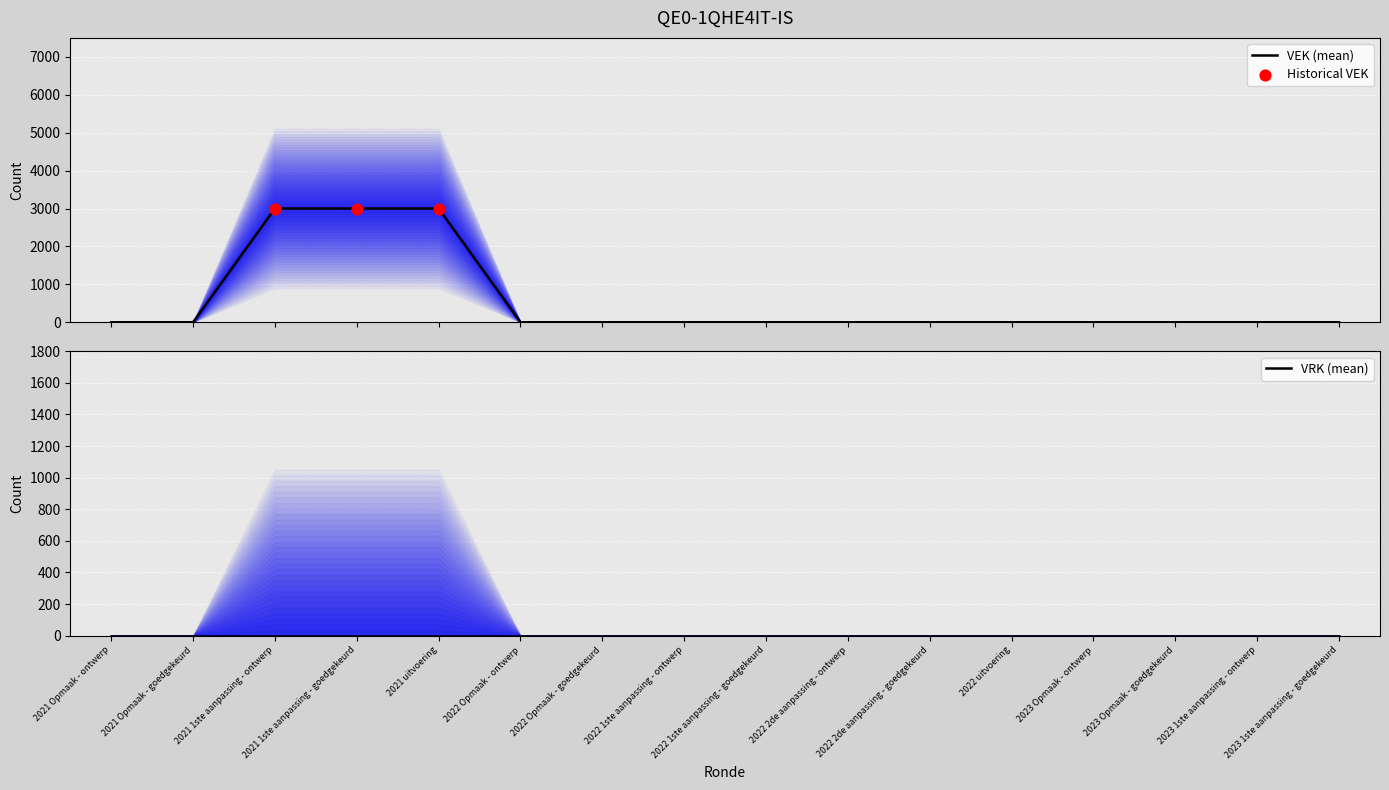

Between 2022 uitvoering and 2021 Opmaak - goedgekeurd, which is larger?

2022 uitvoering